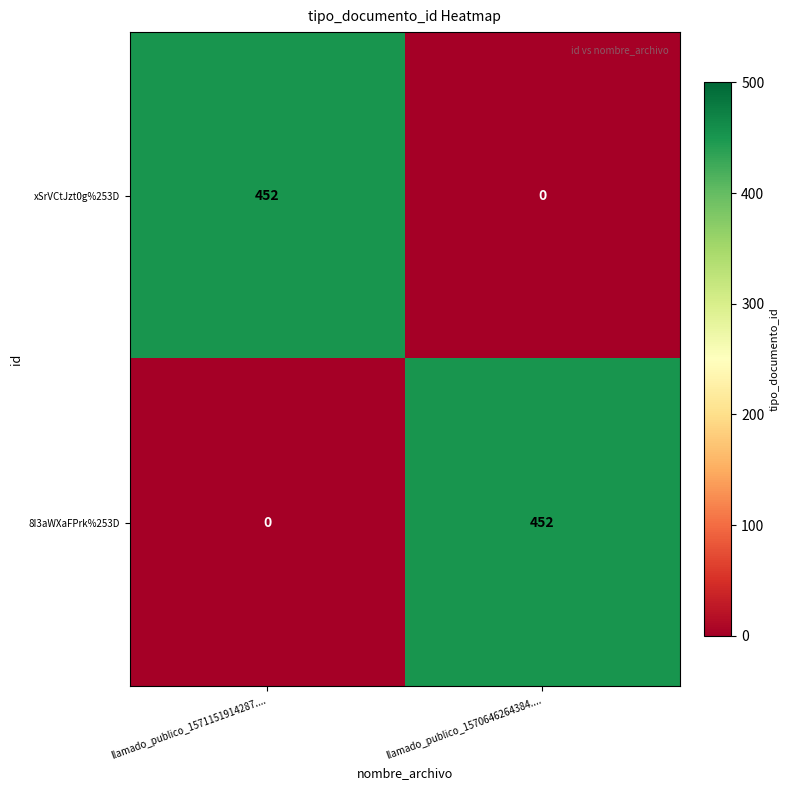

Which category has the highest value in the 8I3aWXaFPrk%253D series?

llamado_publico_1570646264384....